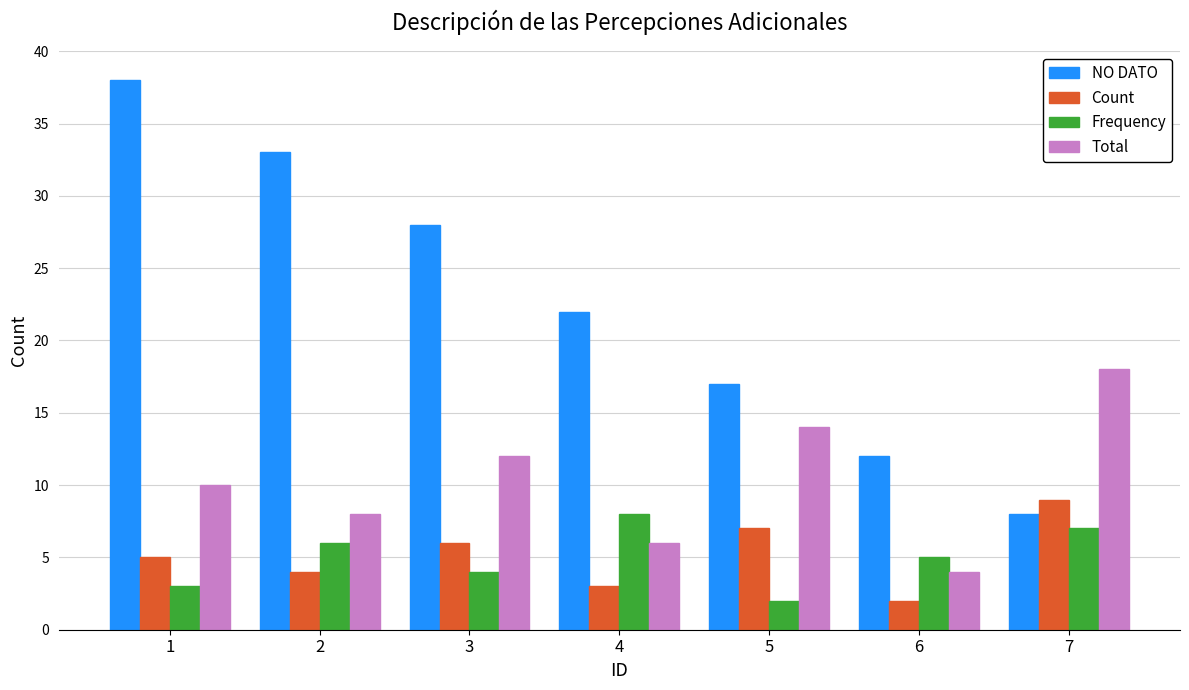

What is the approximate value of Total at 4, to the nearest 5?

5